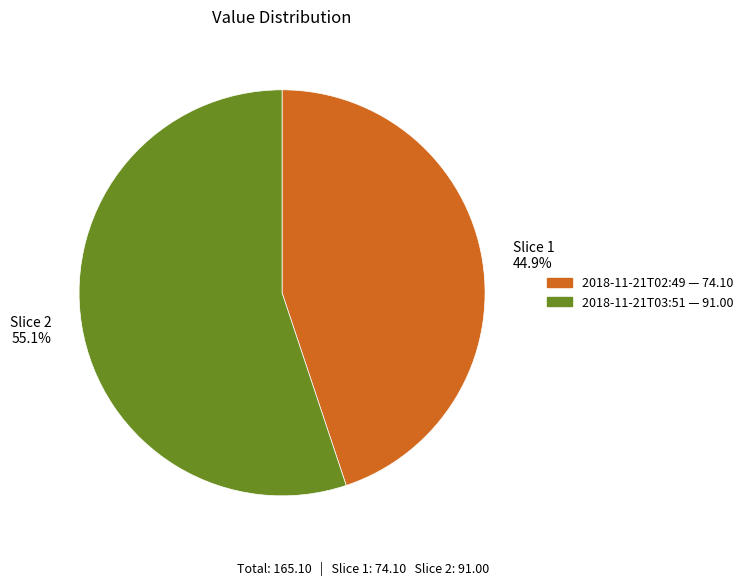

Do Slice 2 55.1% and Slice 1 44.9% together represent more than half of the pie?

Yes